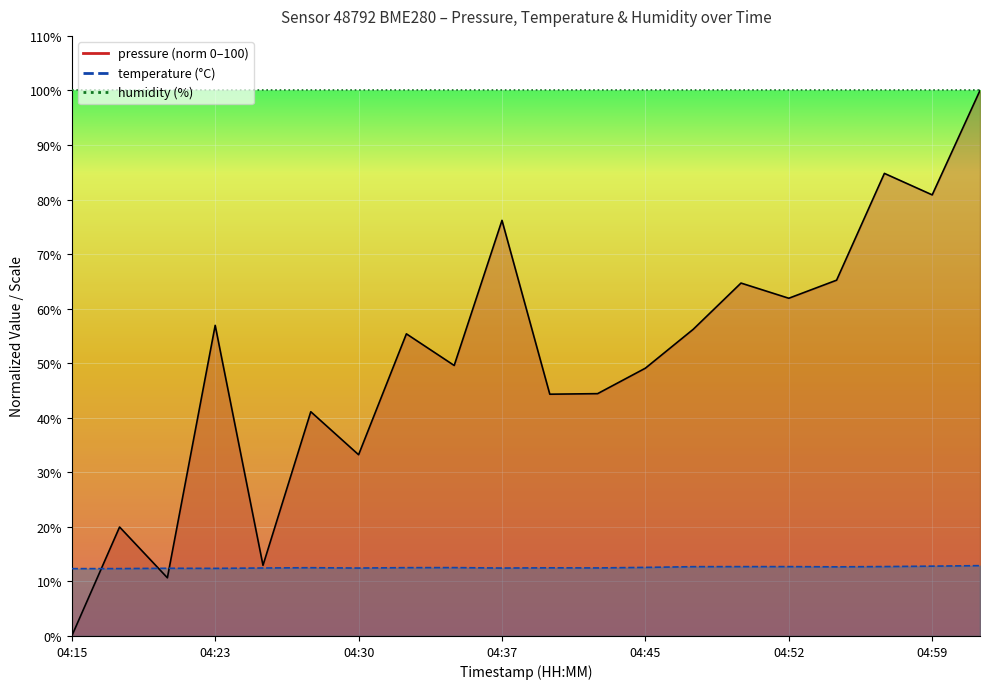

How many data points in pressure are above 55?

10